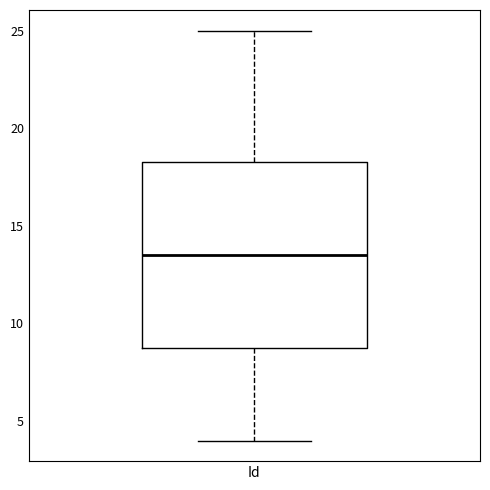

Read this box plot against the y-axis: the position of the median line, the range covered by the box, and the ends of both whiskers. The values are not printed on the chart, so give them approximately, as read against the axis.

median 13.5, box 9.0 to 18.5, whiskers 4.0 to 25.0